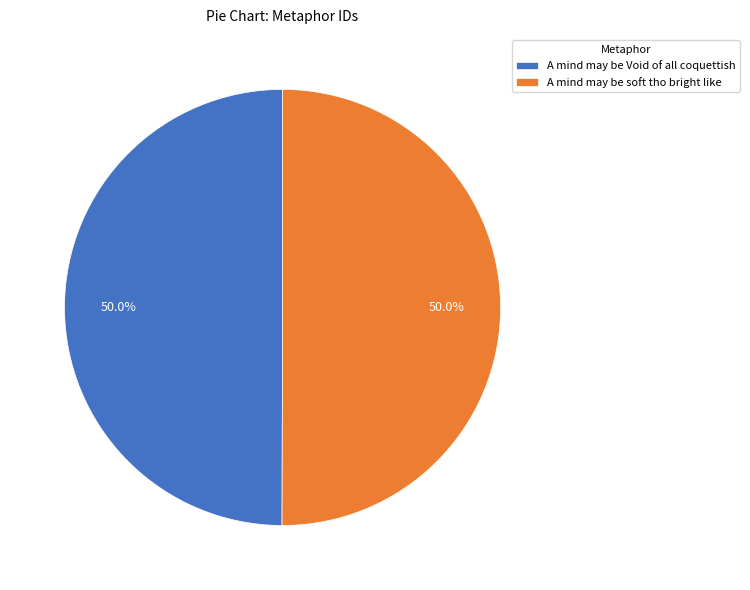

What is the ratio of the value at A mind may be Void of all coquettish to the value at A mind may be soft tho bright like?

1.0